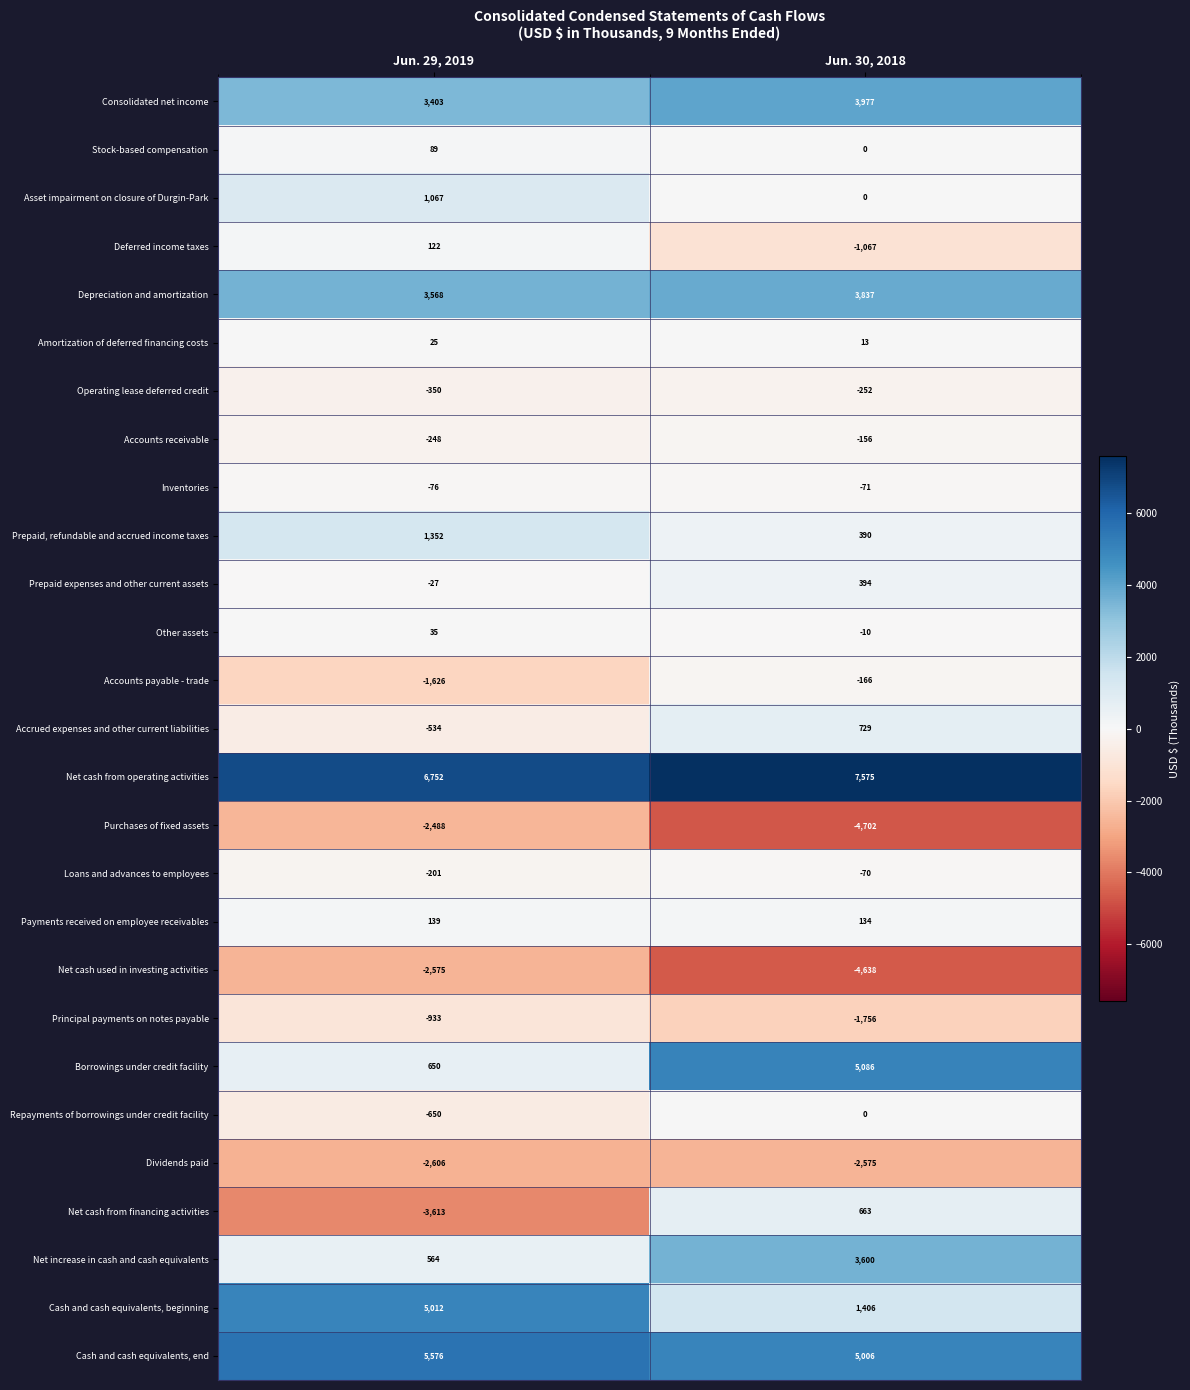

What is the sum of all Stock-based compensation values?

89